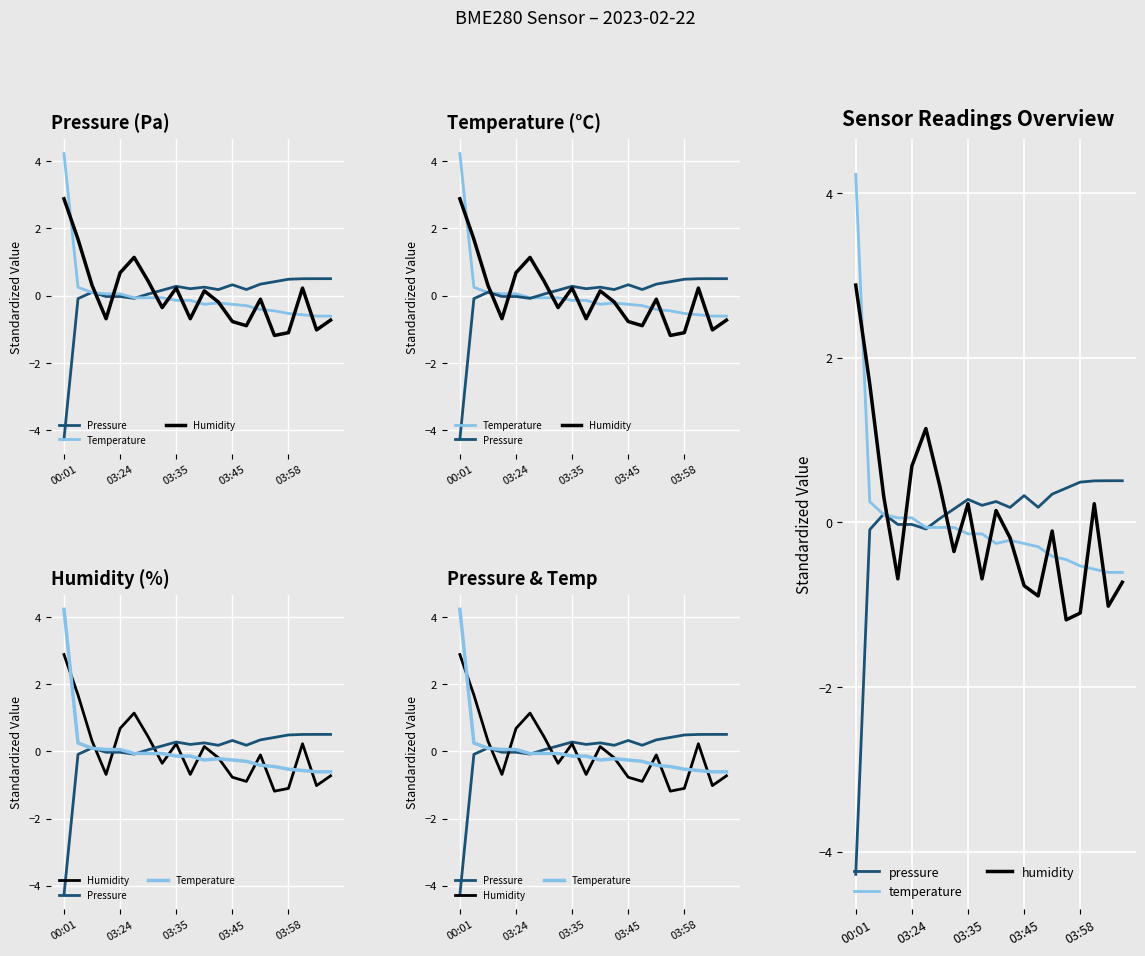

What is the difference between the second highest and second lowest values in the Pressure series?

0.6